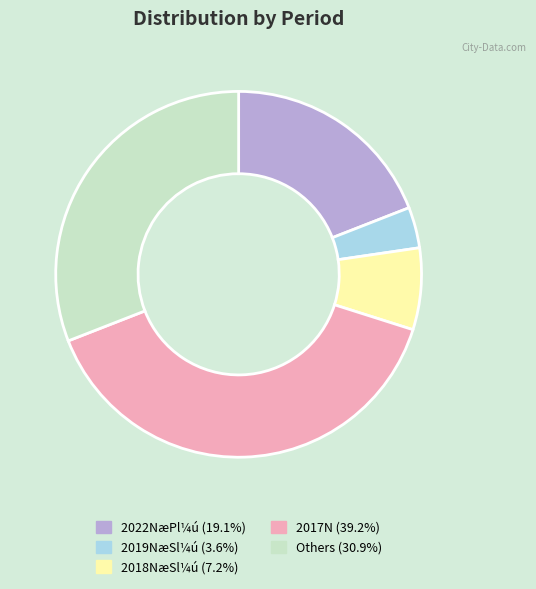

Is there any slice that represents more than half of the pie?

No